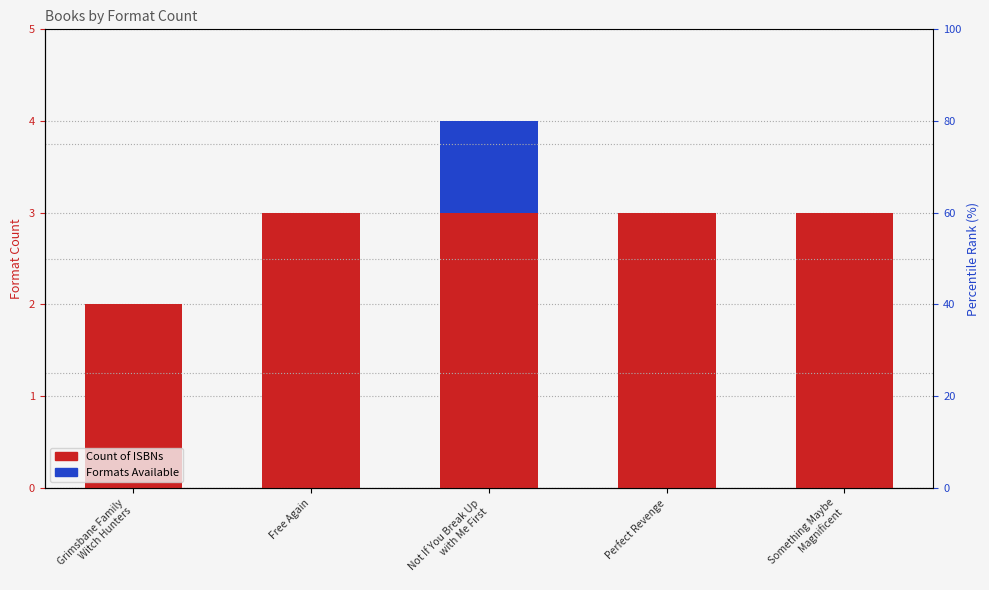

Reading left to right, transcribe all the data shown in this chart.

Count of ISBNs: 2	3	3	3	3
Formats Available: 0	0	1	0	0